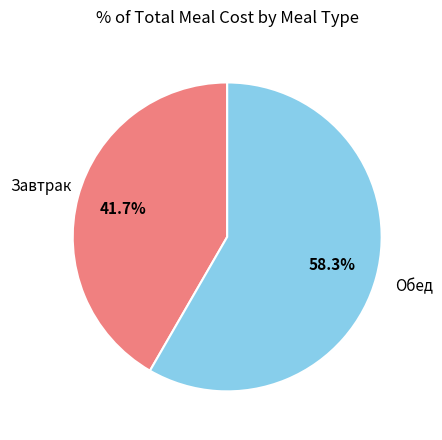

What is the largest slice in the pie chart?

Обед